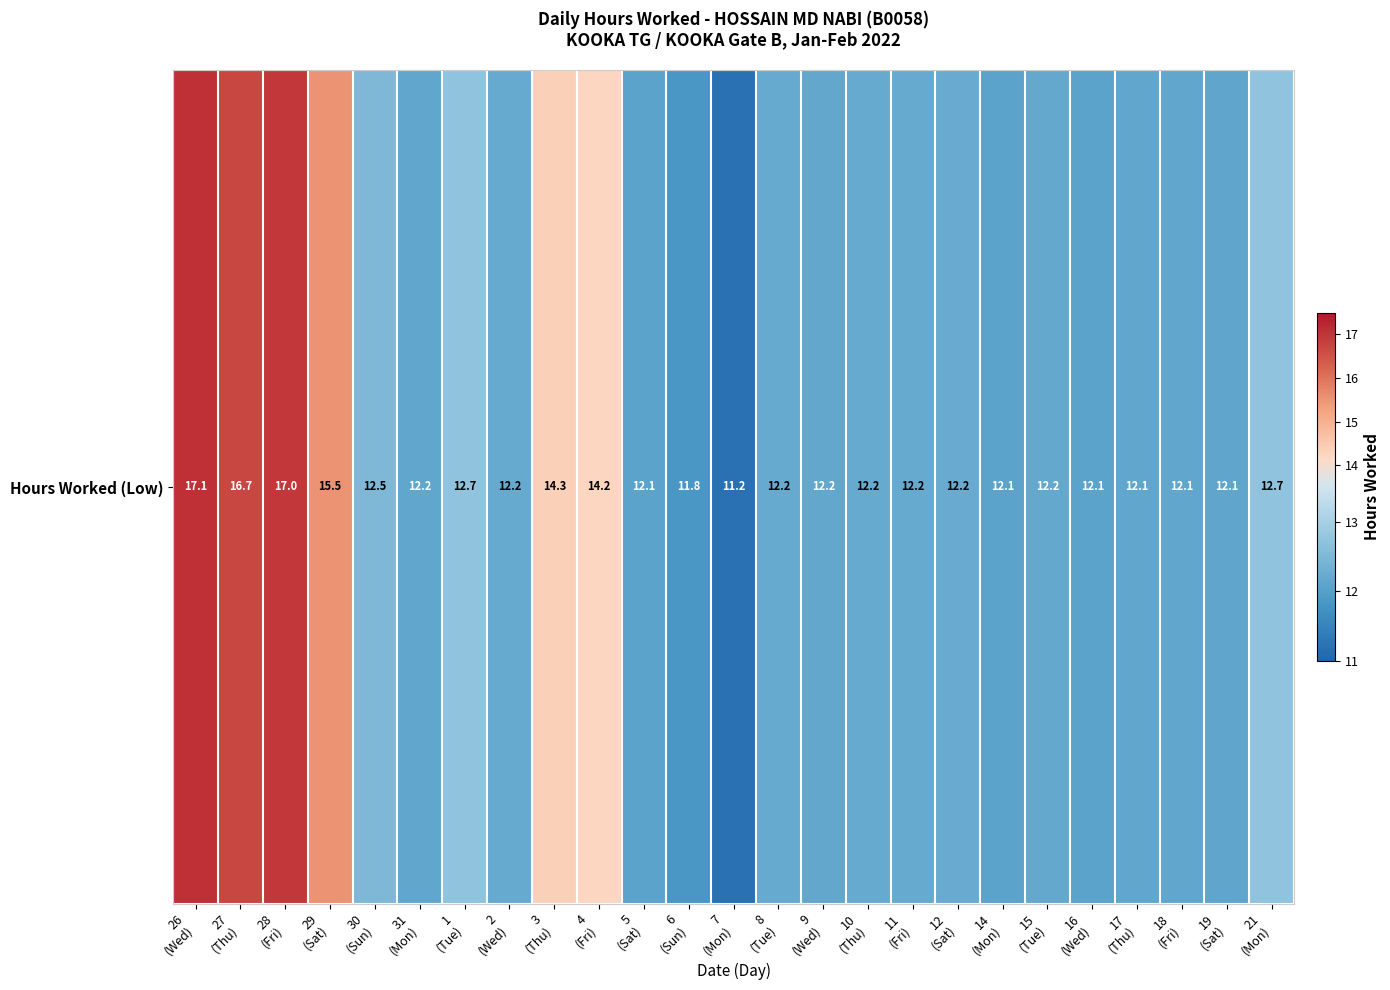

How many values exceed 12?

23